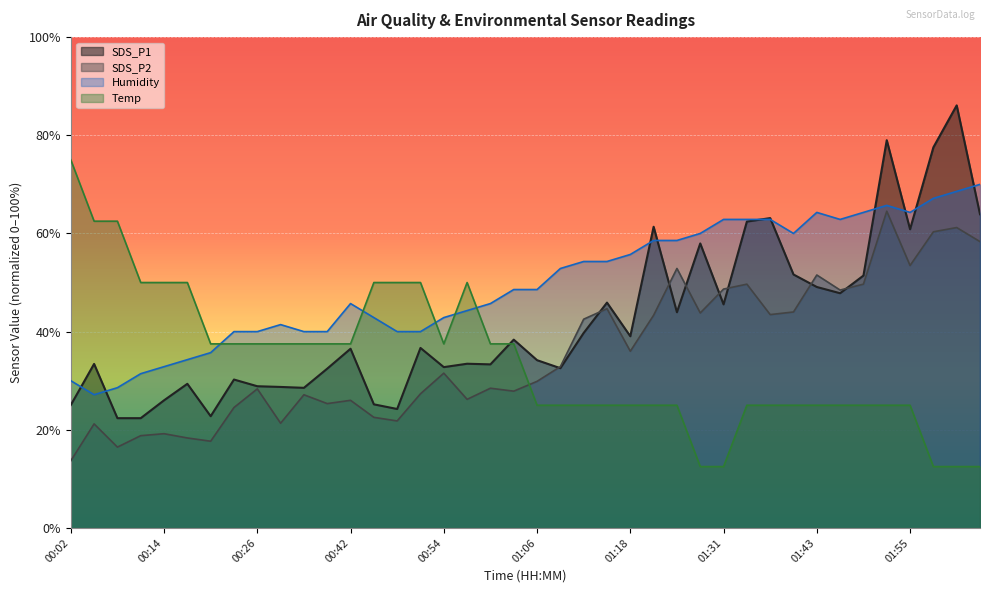

What is the label of the 12th point from the left?

00:35